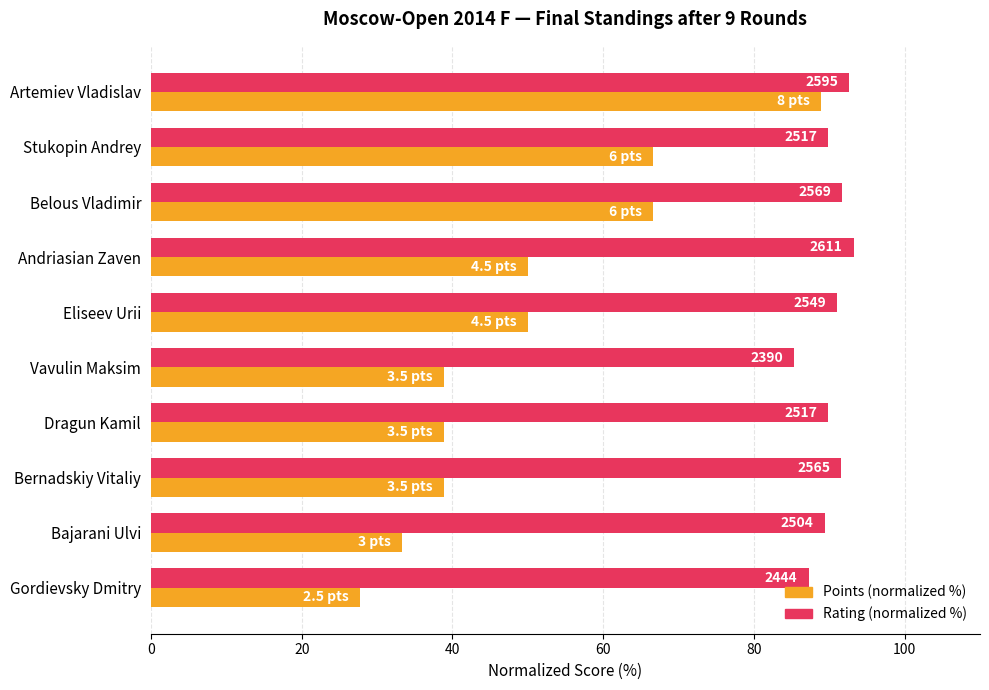

What are all the series names shown in the legend?

Points (normalized %), Rating (normalized %)